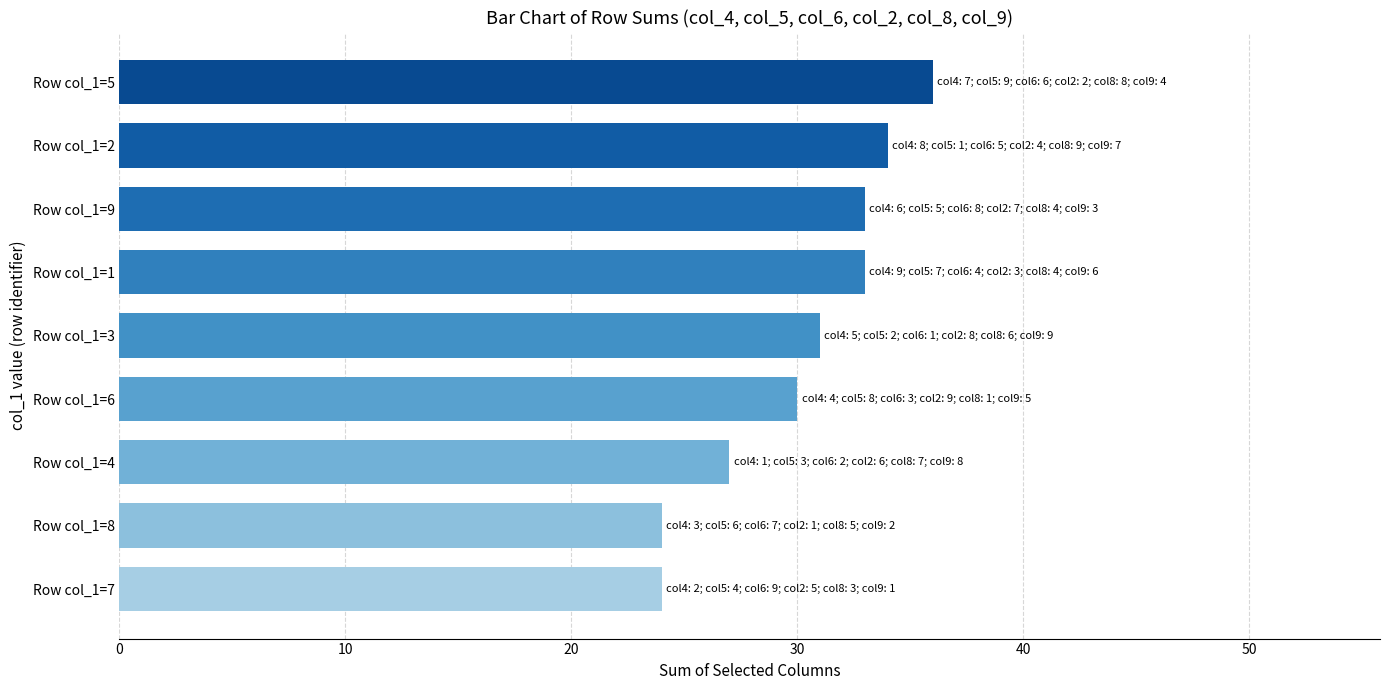

What is the sum of the values at Row col_1=9 and Row col_1=2?

67